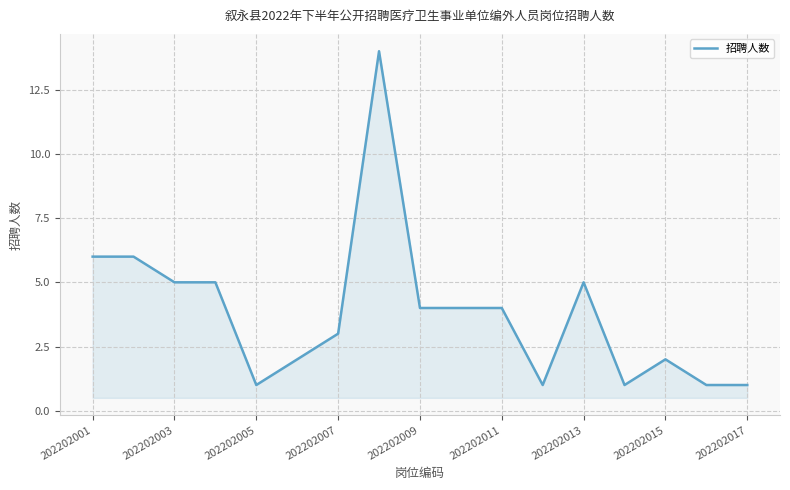

What is the difference between the maximum and minimum values?

13